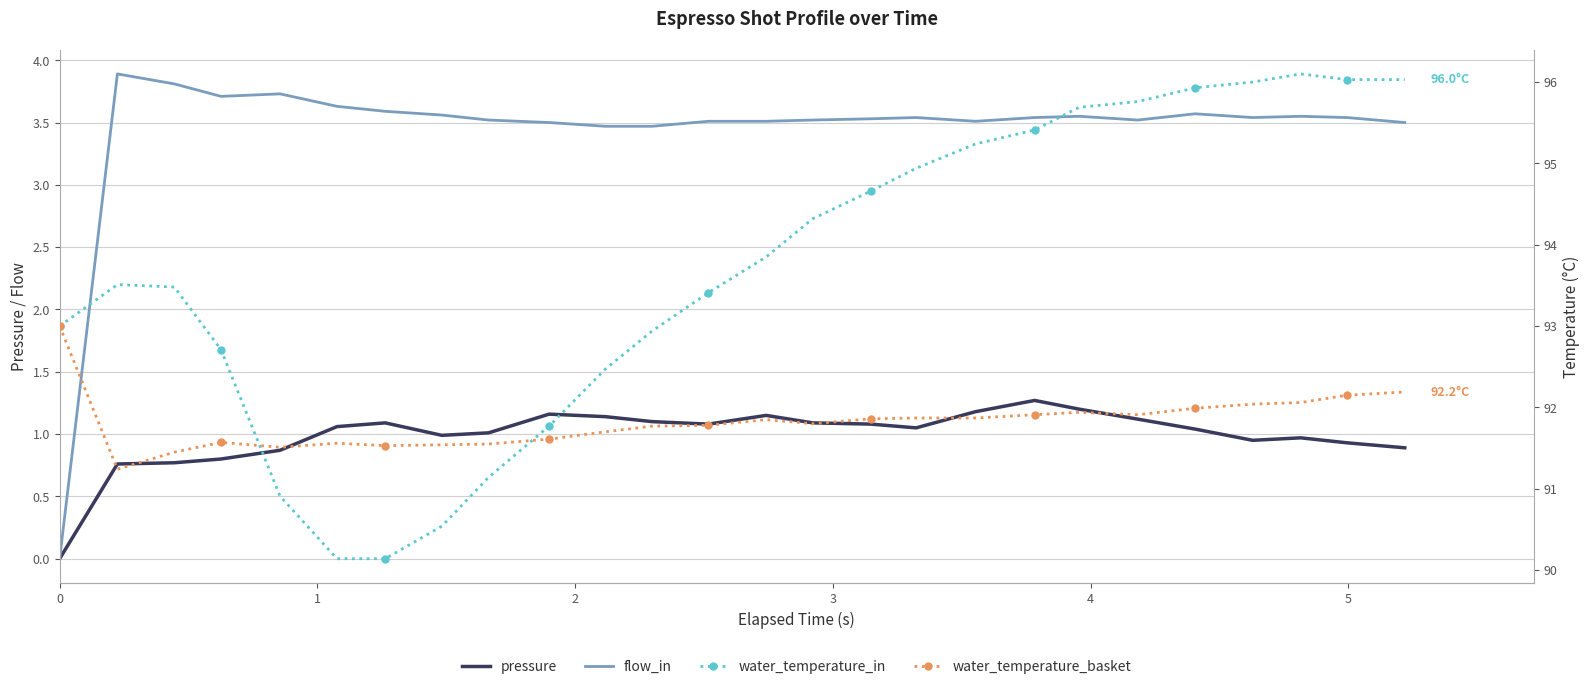

True or false: water_temperature_in has more than 0 points higher than both neighbors.

True